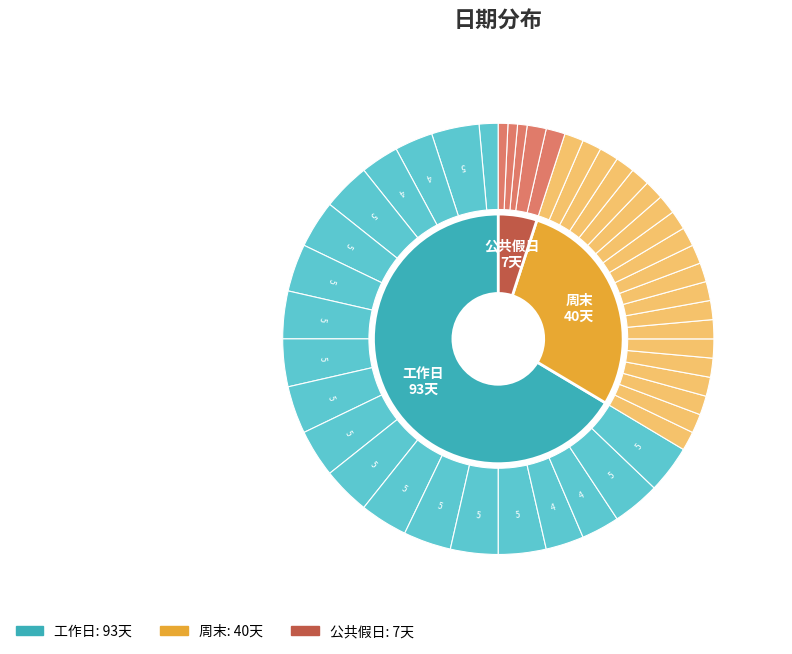

Which category has the smallest portion of the pie?

公共假日